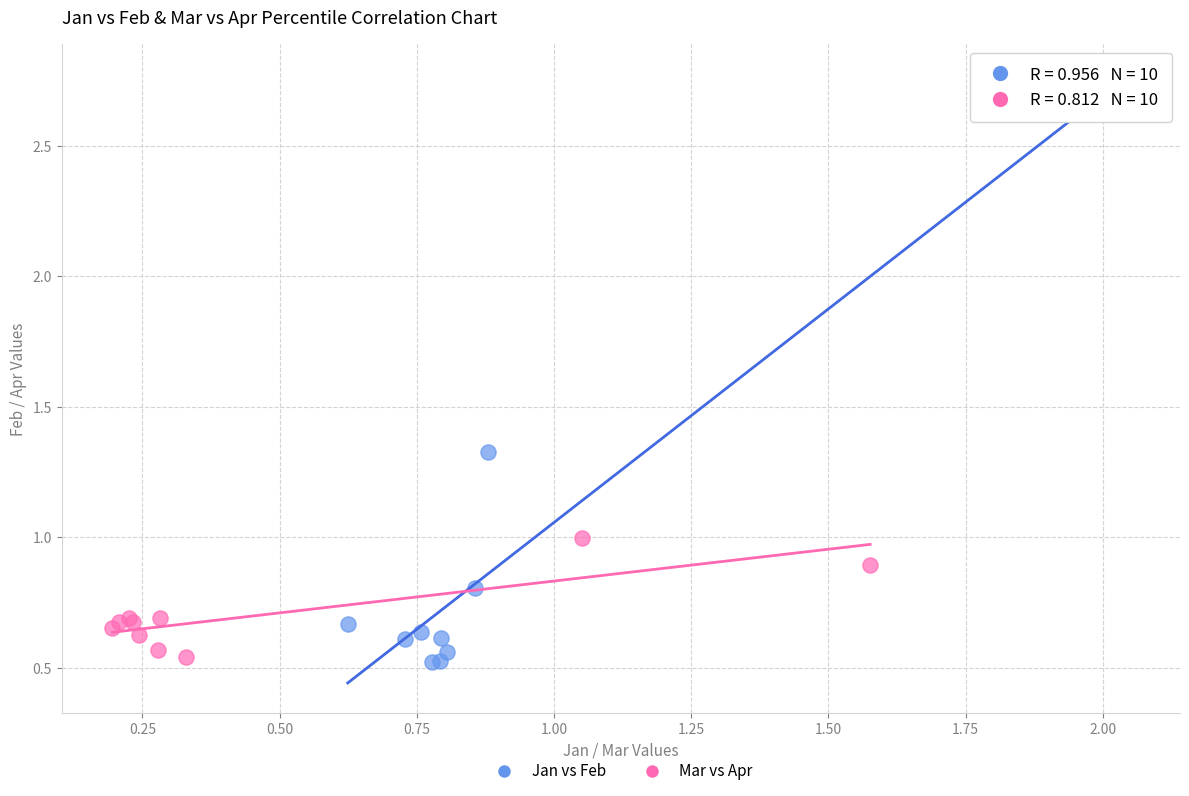

Which series reaches the minimum Y coordinate?

Jan vs Feb